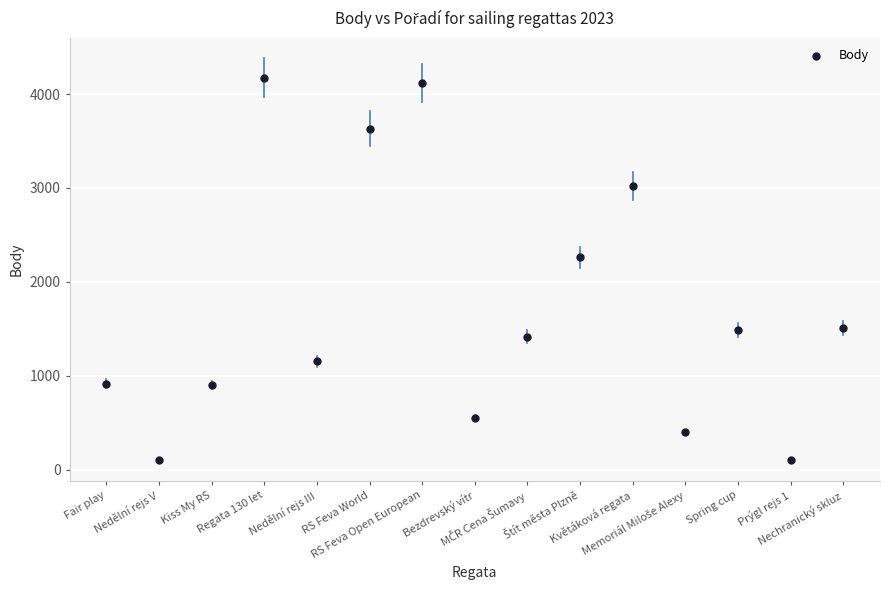

What is the range of Y values (max minus min)?

4071